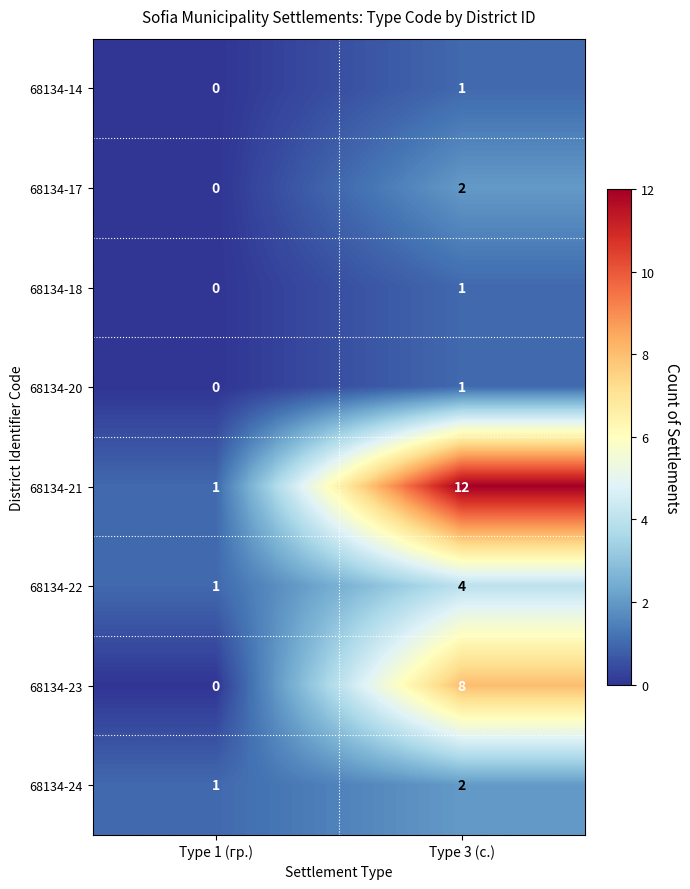

True or false: 68134-22 has a value of 0 at Type 1 (гр.).

False